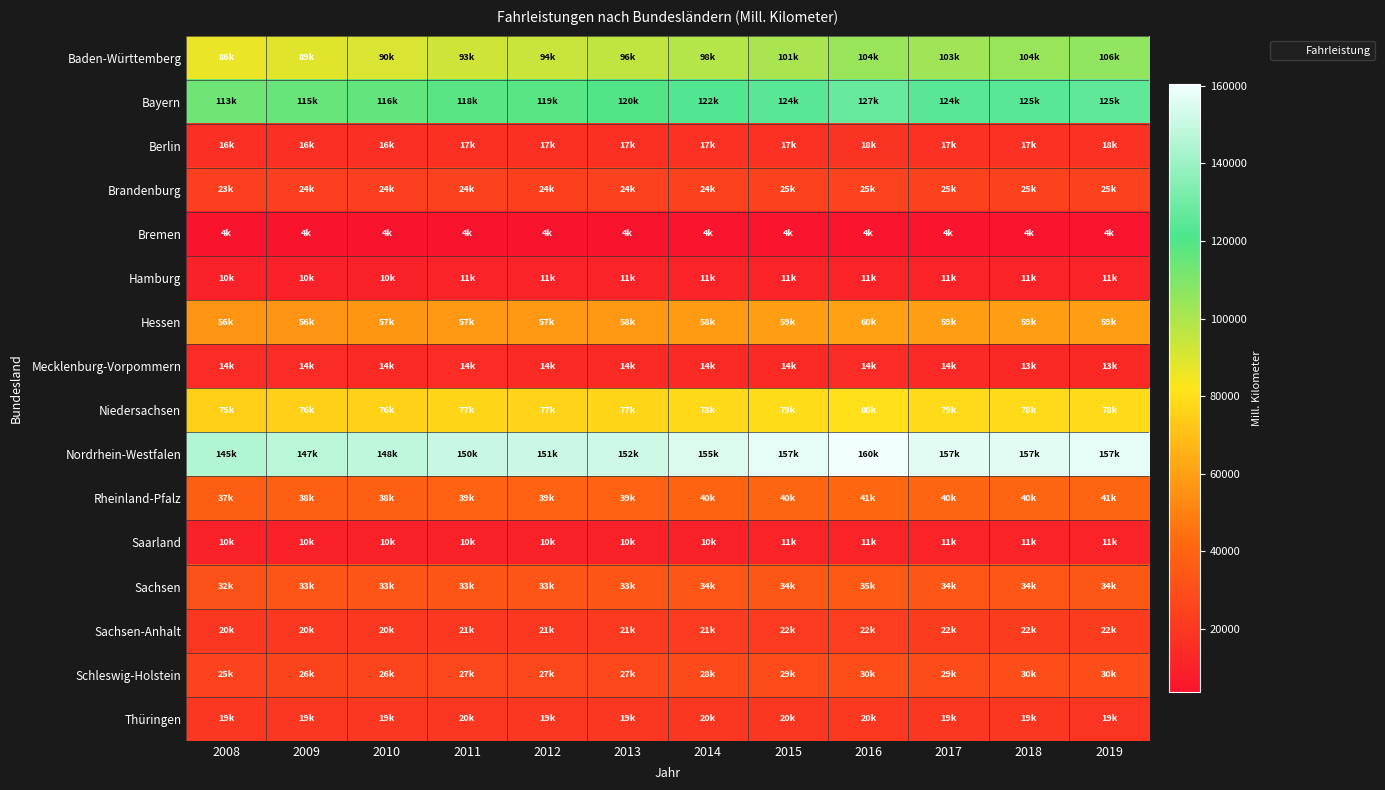

Rank the series at 2008 from highest to lowest value.

Nordrhein-Westfalen, Bayern, Baden-Württemberg, Niedersachsen, Hessen, Rheinland-Pfalz, Sachsen, Schleswig-Holstein, Brandenburg, Sachsen-Anhalt, Thüringen, Berlin, Mecklenburg-Vorpommern, Hamburg, Saarland, Bremen